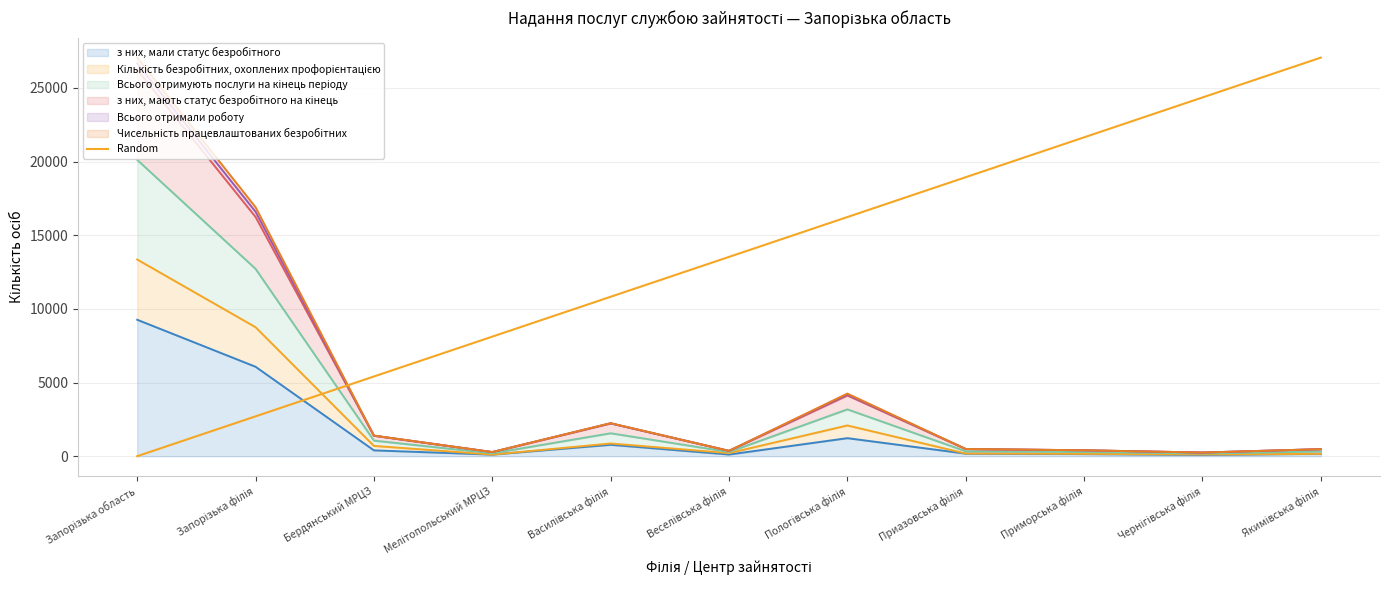

What is the label of the 2nd point from the right?

Чернігівська філія